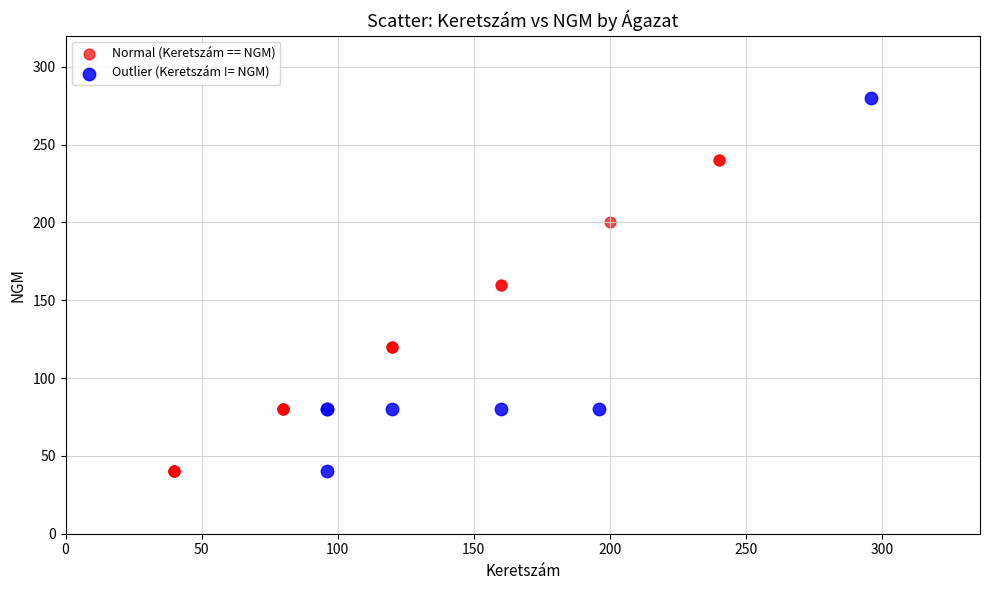

Which series has the widest spread of Y values?

Outlier (Keretszám != NGM)